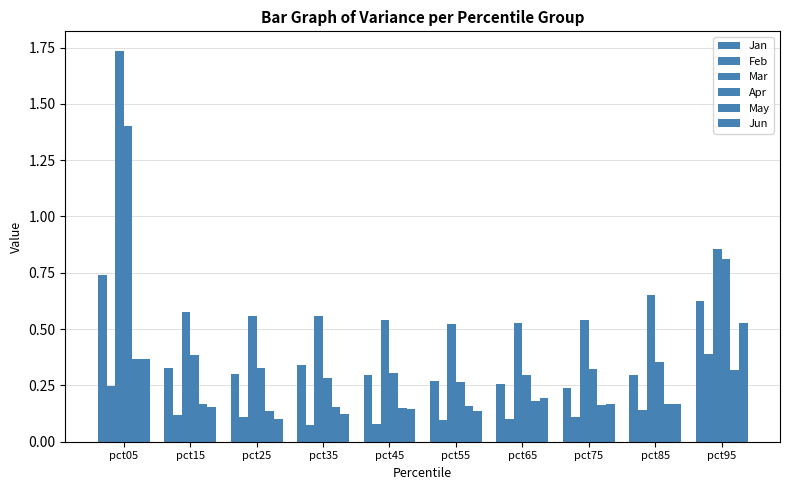

Reading left to right, extract all data points from this chart.

Jan: 0.7	0.3	0.3	0.3	0.3	0.3	0.3	0.2	0.3	0.6
Feb: 0.2	0.1	0.1	0.1	0.1	0.1	0.1	0.1	0.1	0.4
Mar: 1.7	0.6	0.6	0.6	0.5	0.5	0.5	0.5	0.7	0.9
Apr: 1.4	0.4	0.3	0.3	0.3	0.3	0.3	0.3	0.4	0.8
May: 0.4	0.2	0.1	0.2	0.2	0.2	0.2	0.2	0.2	0.3
Jun: 0.4	0.2	0.1	0.1	0.1	0.1	0.2	0.2	0.2	0.5